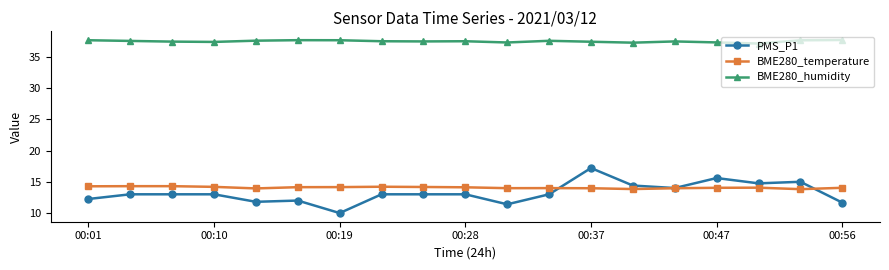

Which series has the widest spread of values?

PMS_P1